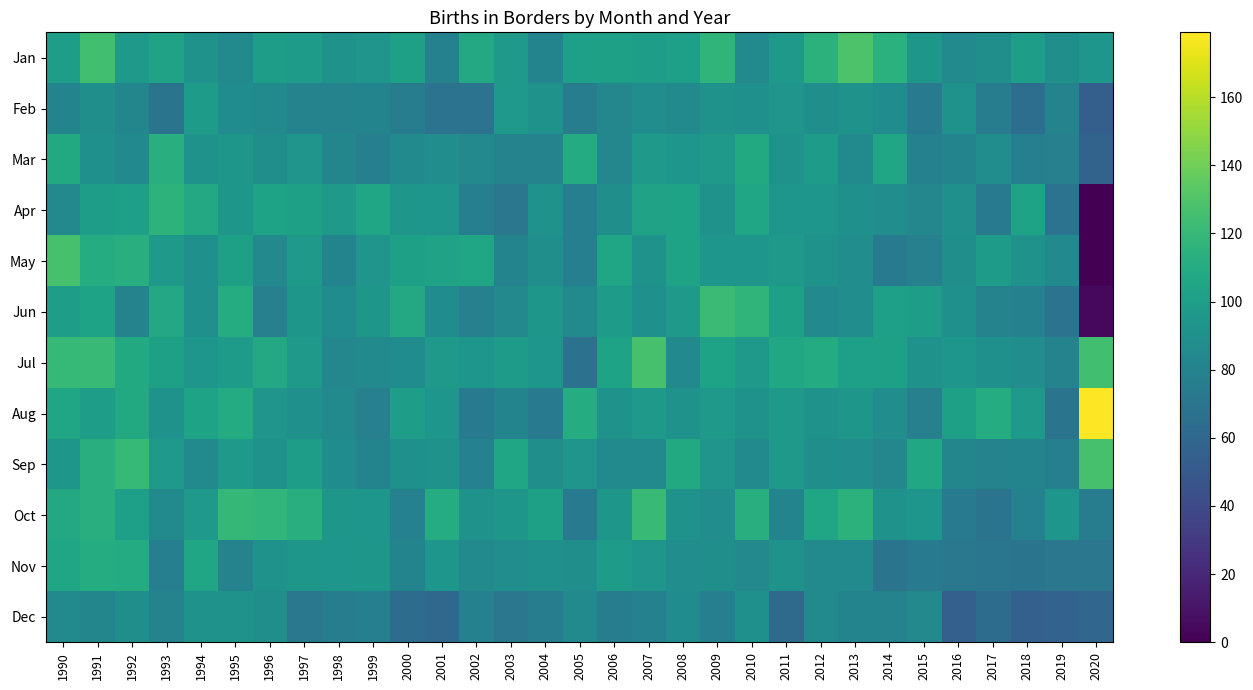

What is the total value across all series at 1996?

1132